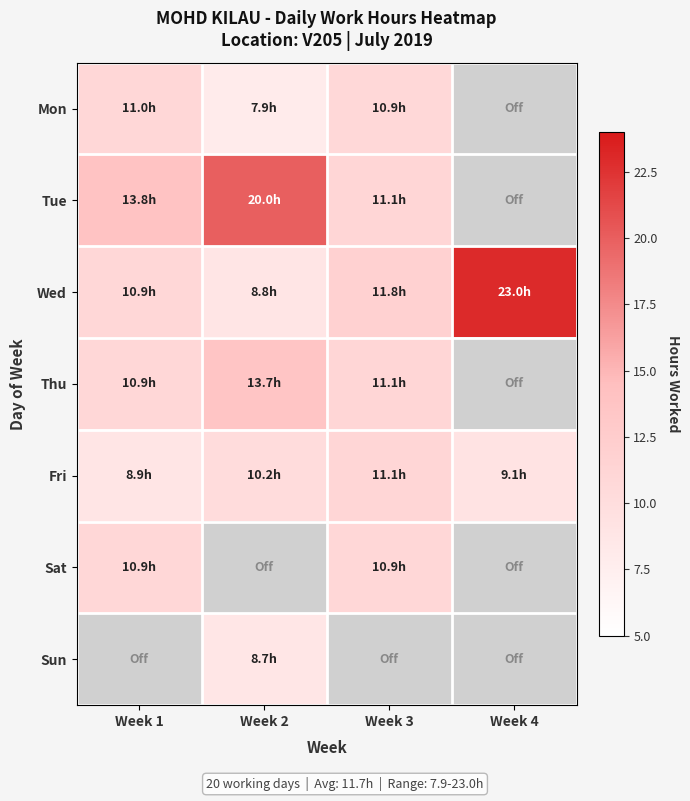

What is the difference between the highest and lowest values at Week 4?

23.0